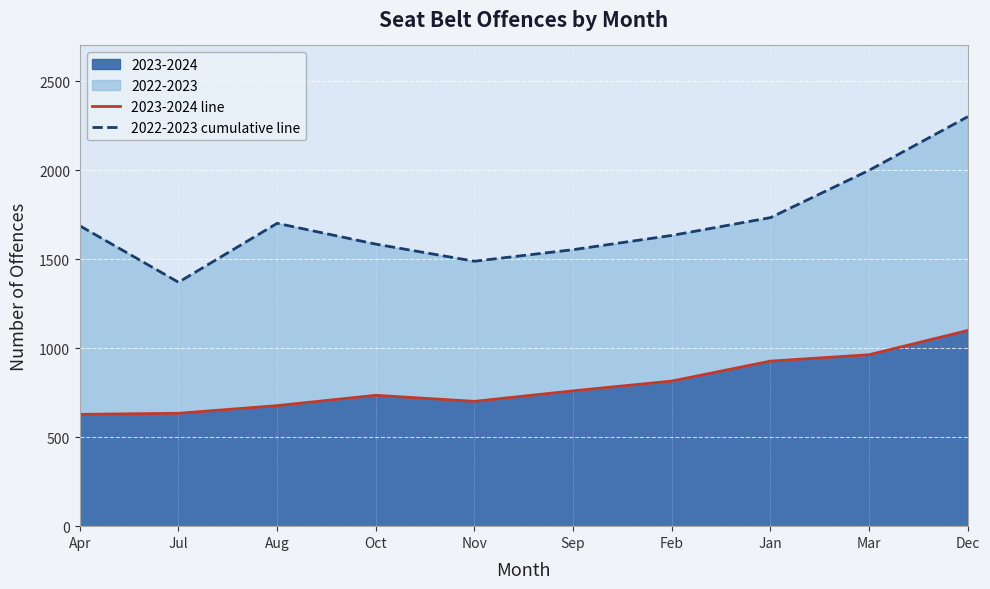

Which category has the highest value in the 2023-2024 line series?

Dec